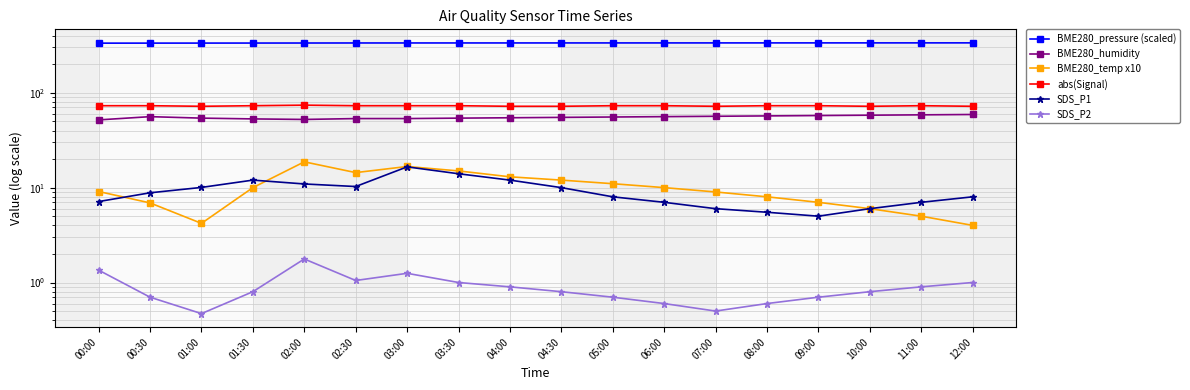

What is the difference between the second highest and second lowest values in the SDS_P2 series?

0.9